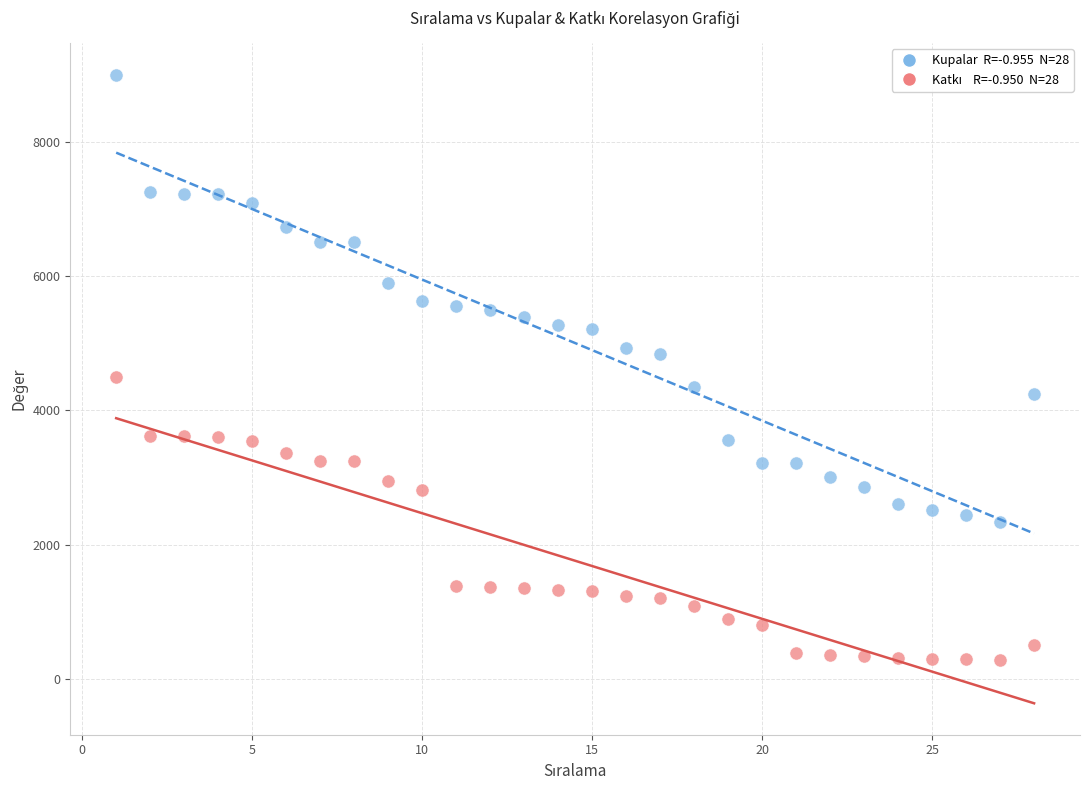

Across all data points, what is the range of Y values (max minus min)?

8721